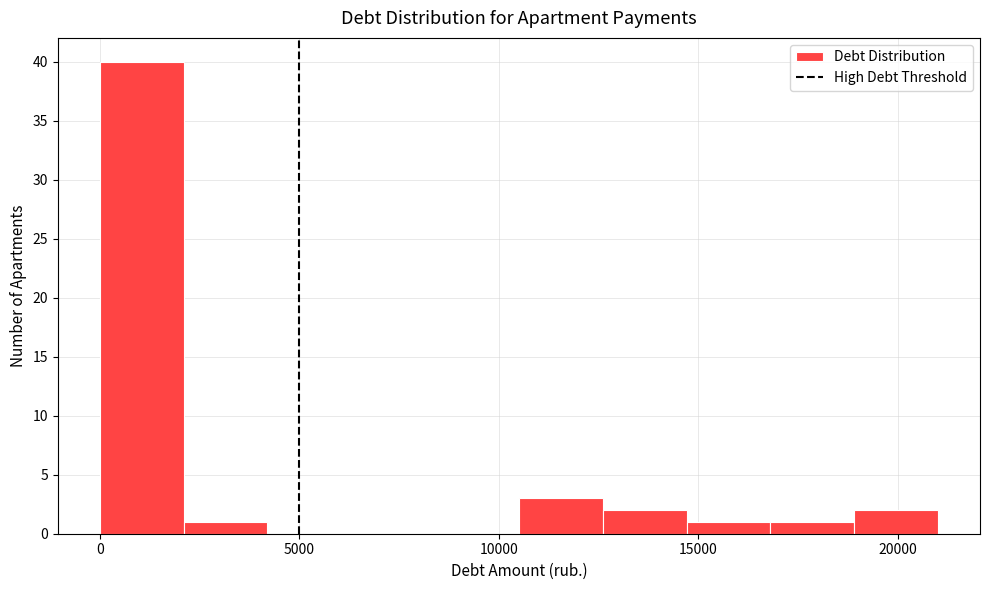

What is the height of the bar covering 12500 to 14500 on the x-axis? Neither the bar edges nor the heights are printed on the chart, so give them approximately, as read against the axes.

2